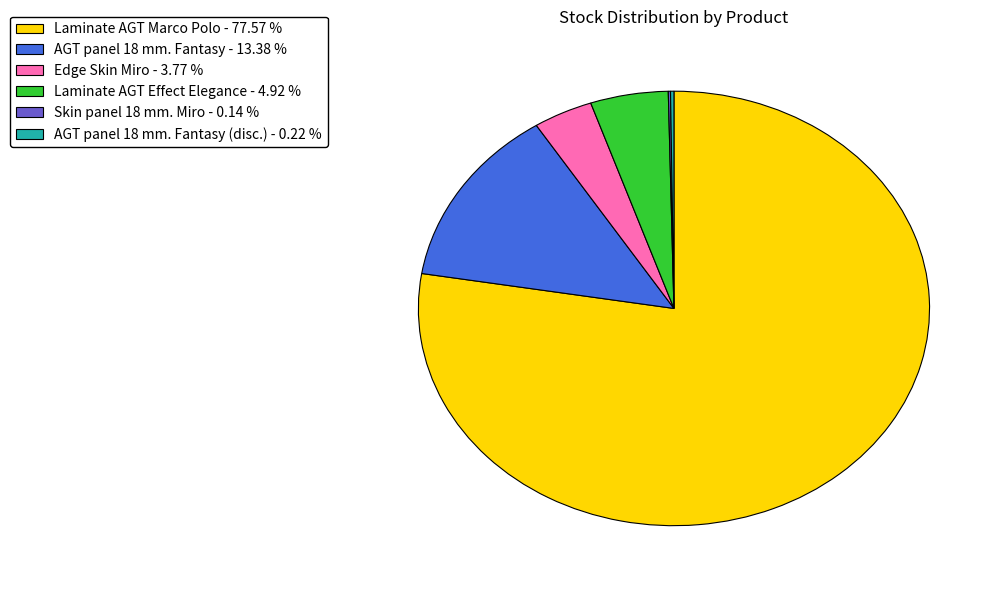

Is Edge Skin Miro - 3.77 % the majority of the pie?

No